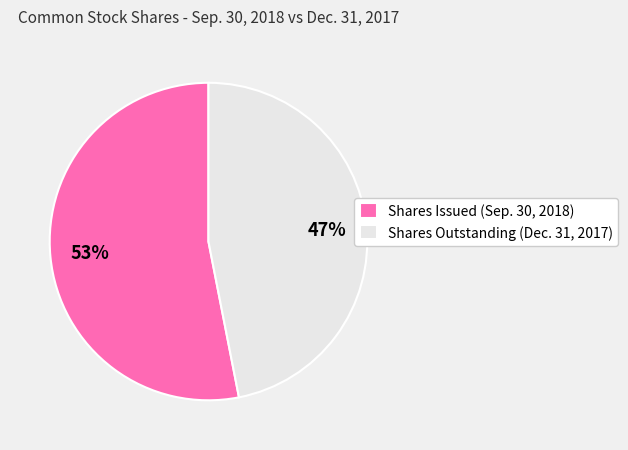

What percentage is the Shares Outstanding (Dec. 31, 2017) slice, to the nearest percent?

47%